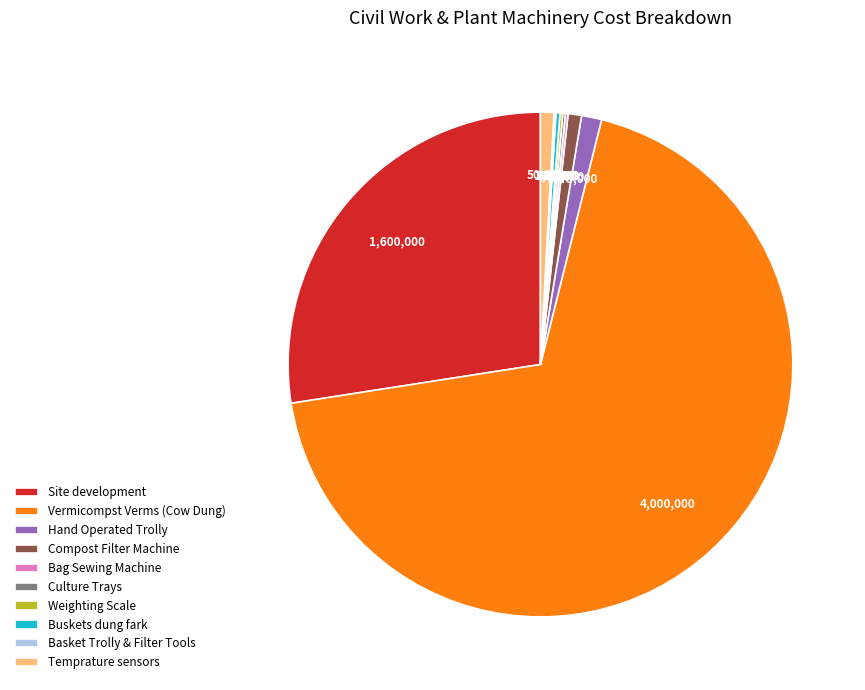

Is there any slice that represents more than half of the pie?

Yes